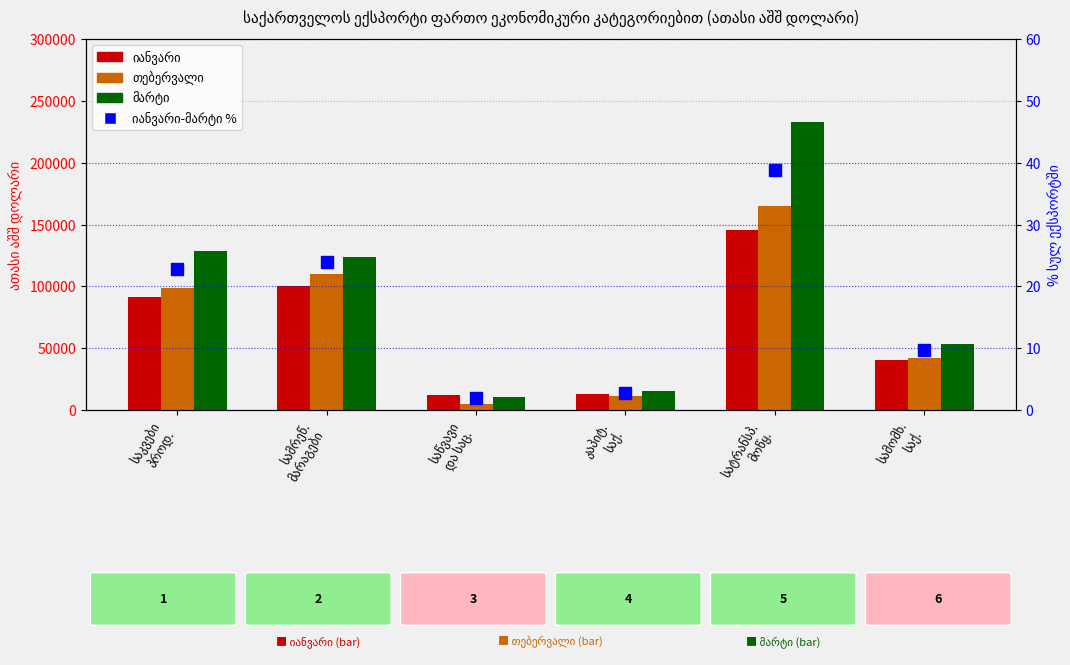

What is the value of the იანვარი-მარტი % bar at the 1st from the left?

22.8